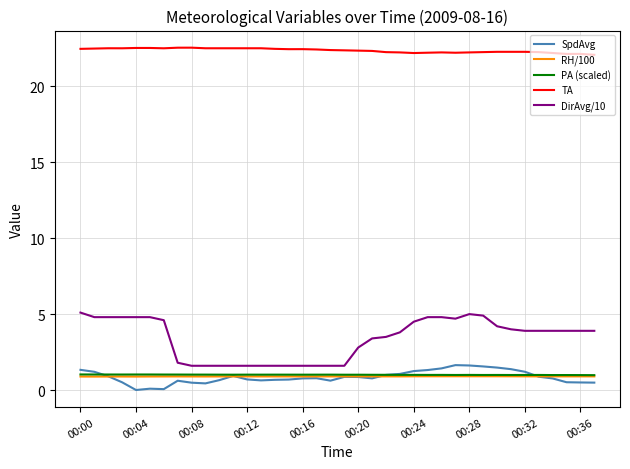

Which series has the largest total across all categories?

TA